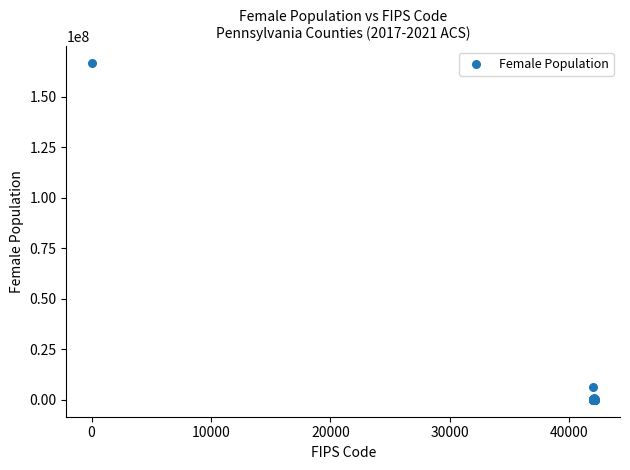

What Y value in the scatter plot is closest to 83260590?

6576433